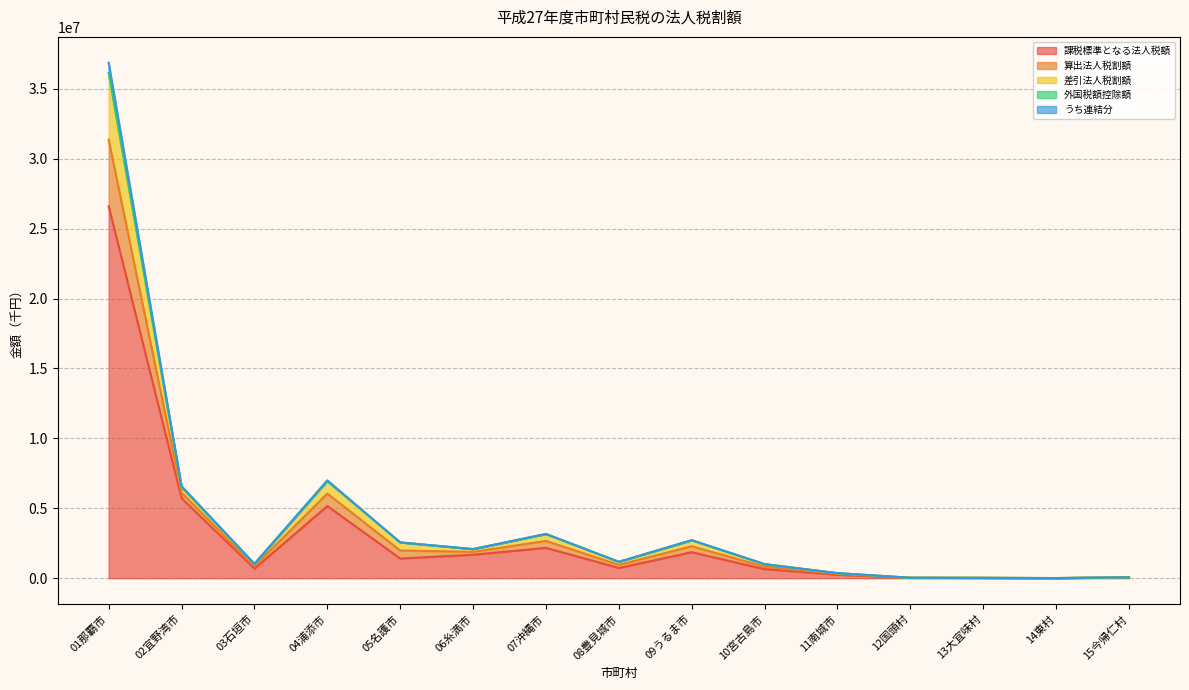

What is the label of the 7th point from the right?

09うるま市